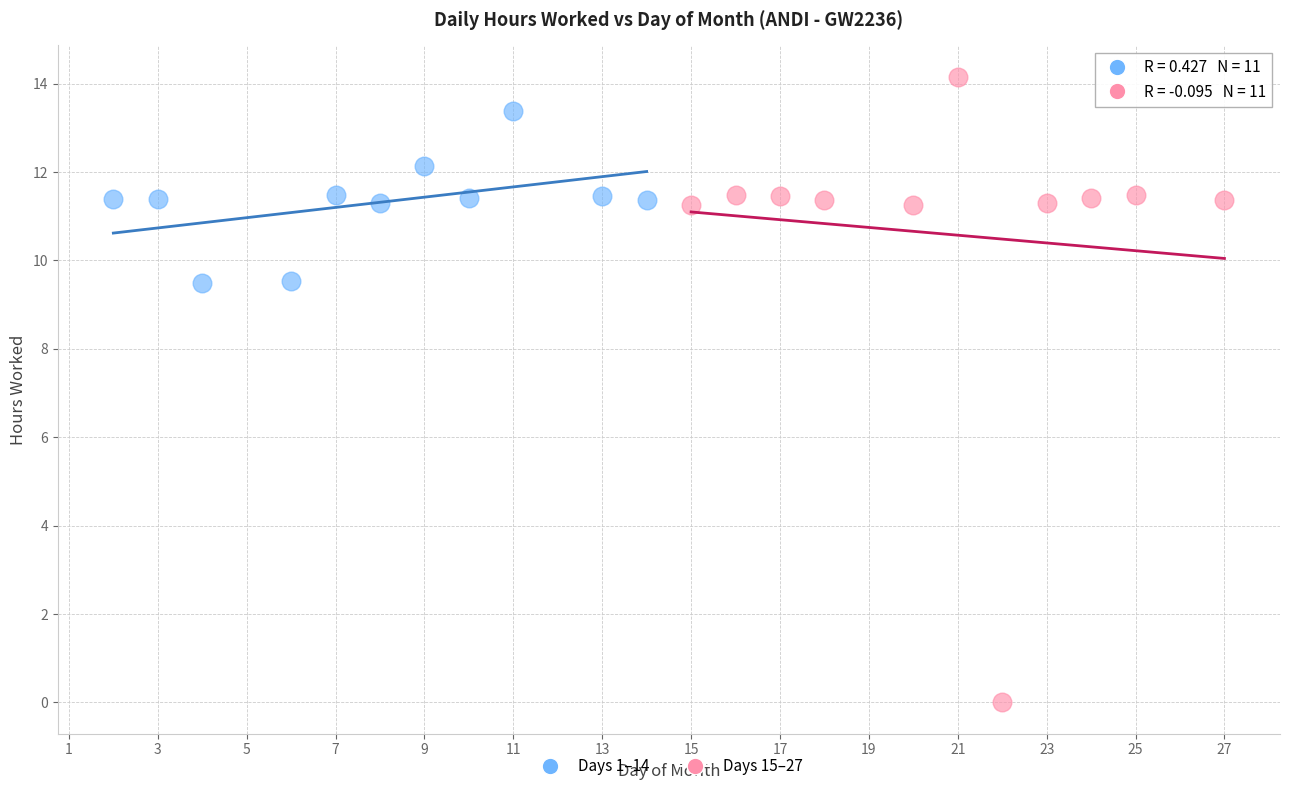

Which series has the widest spread of Y values?

Days 15–27